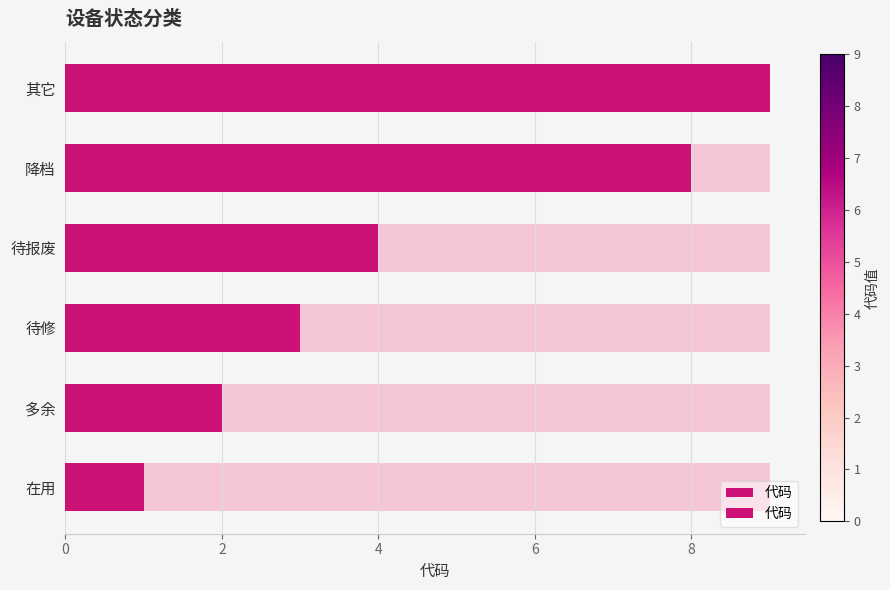

What is the average value?

4